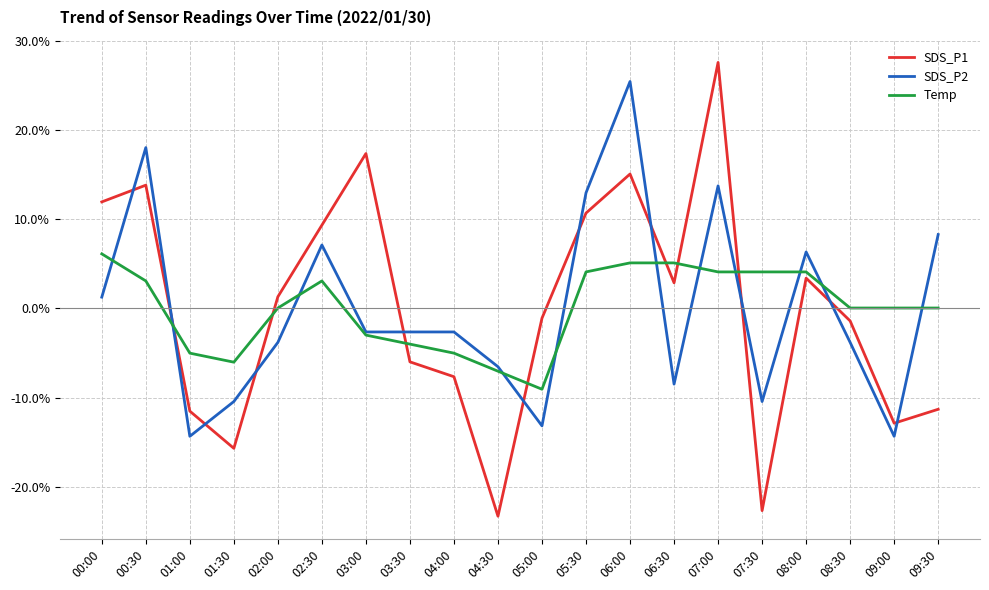

What is the total value across all series at 03:00?

11.7